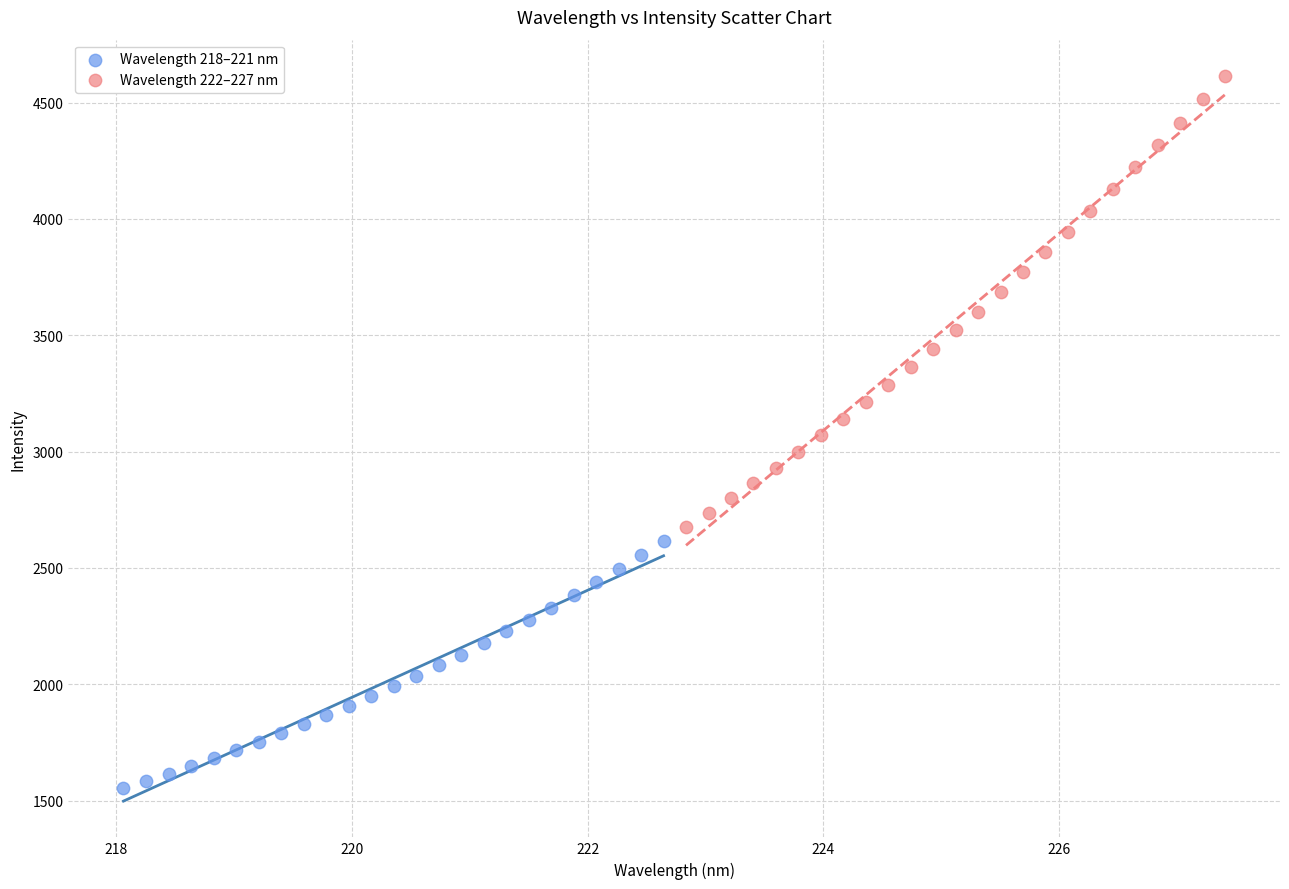

Which series reaches the maximum Y coordinate?

Wavelength 222–227 nm